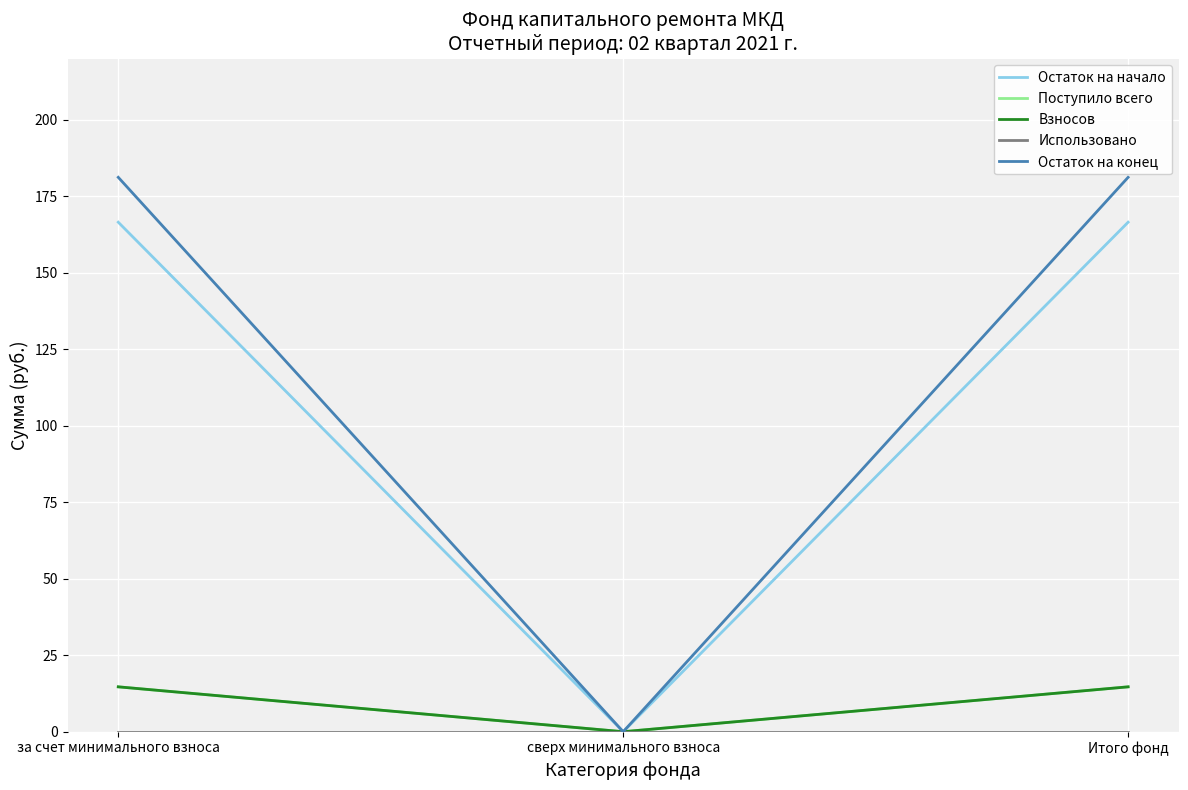

How many lines are shown in the chart?

5